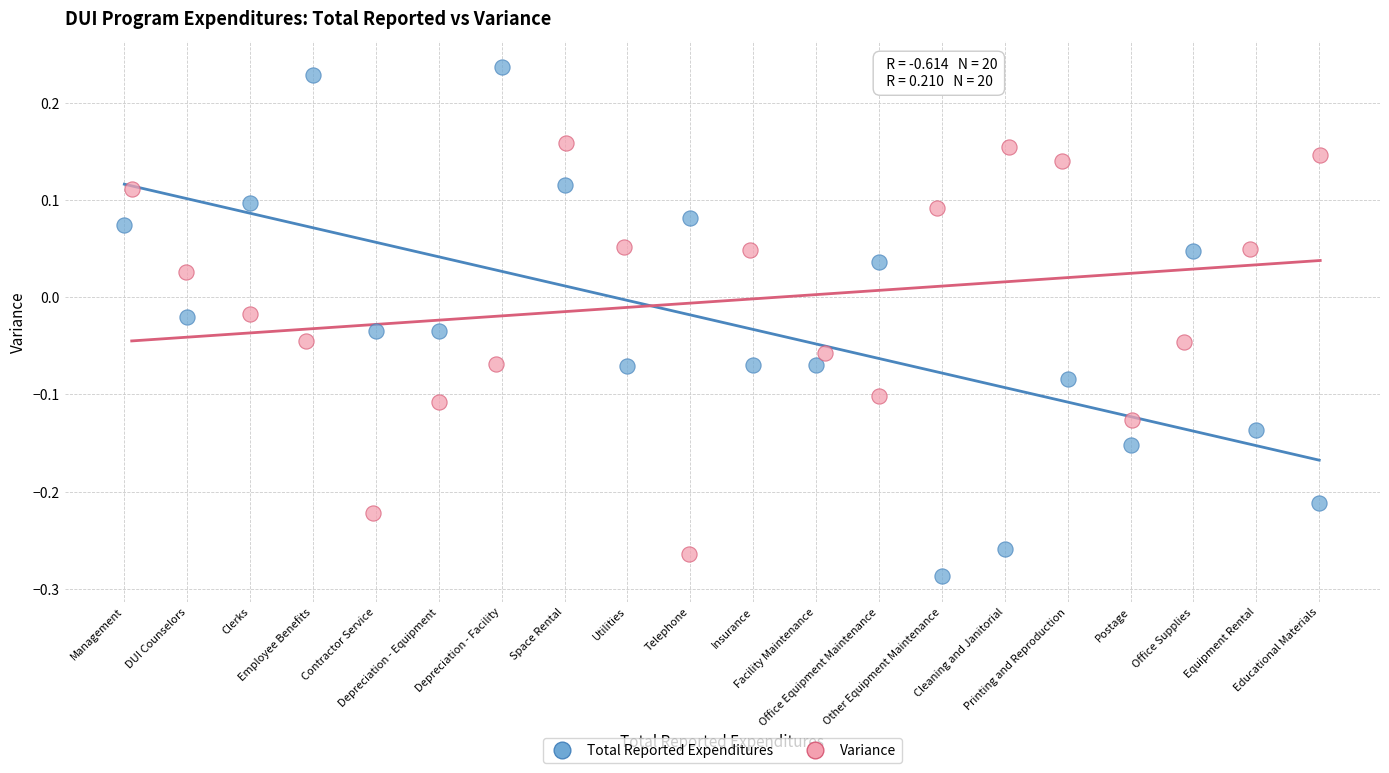

Which series contains the lowest Y value?

Total Reported Expenditures